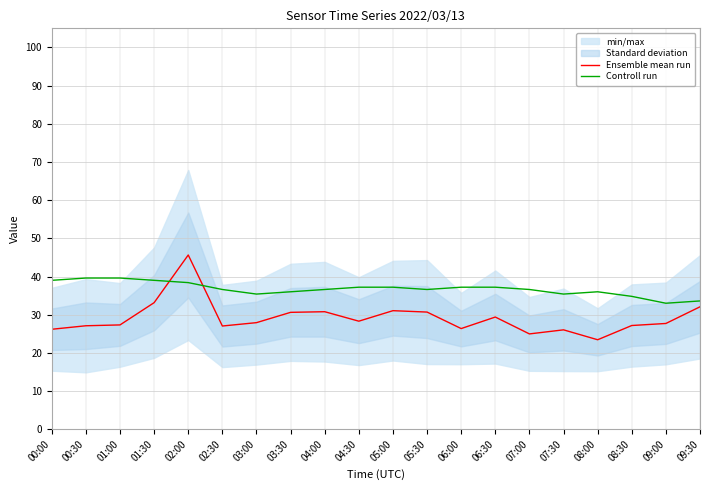

Reading right to left, list all the values displayed in this chart.

Ensemble mean run: 32.1	27.7	27.2	23.4	26.0	25.0	29.4	26.4	30.7	31.1	28.3	30.8	30.6	27.9	27.0	45.6	33.1	27.3	27.1	26.2
Controll run: 33.6	33.0	34.8	36.0	35.4	36.6	37.2	37.2	36.6	37.2	37.2	36.6	36.0	35.4	36.6	38.4	39.0	39.6	39.6	39.0